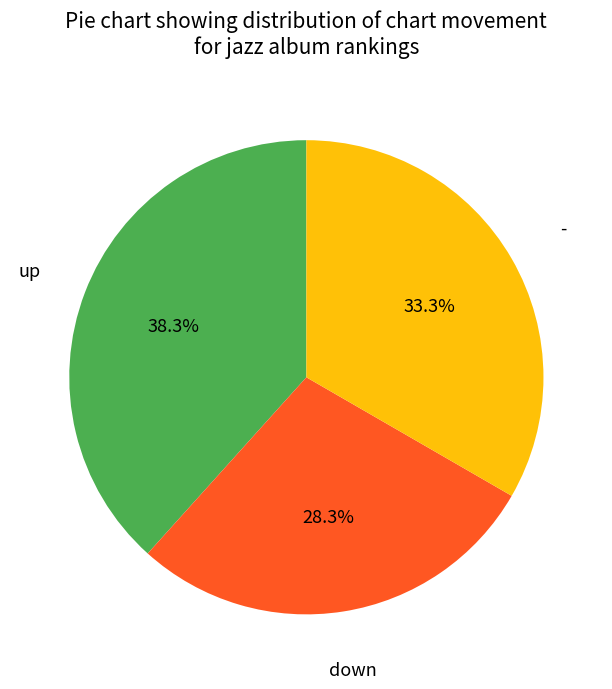

Is there a majority slice in this chart?

No